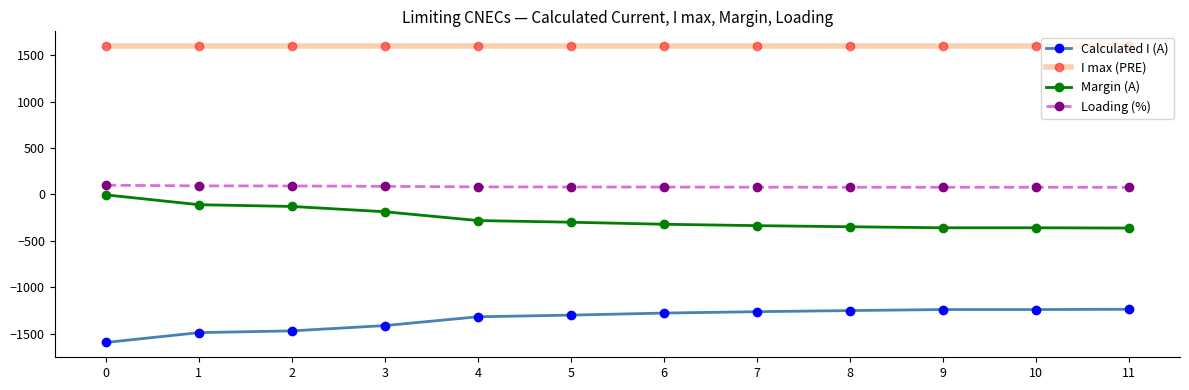

At how many categories does at least one series exceed 678?

12